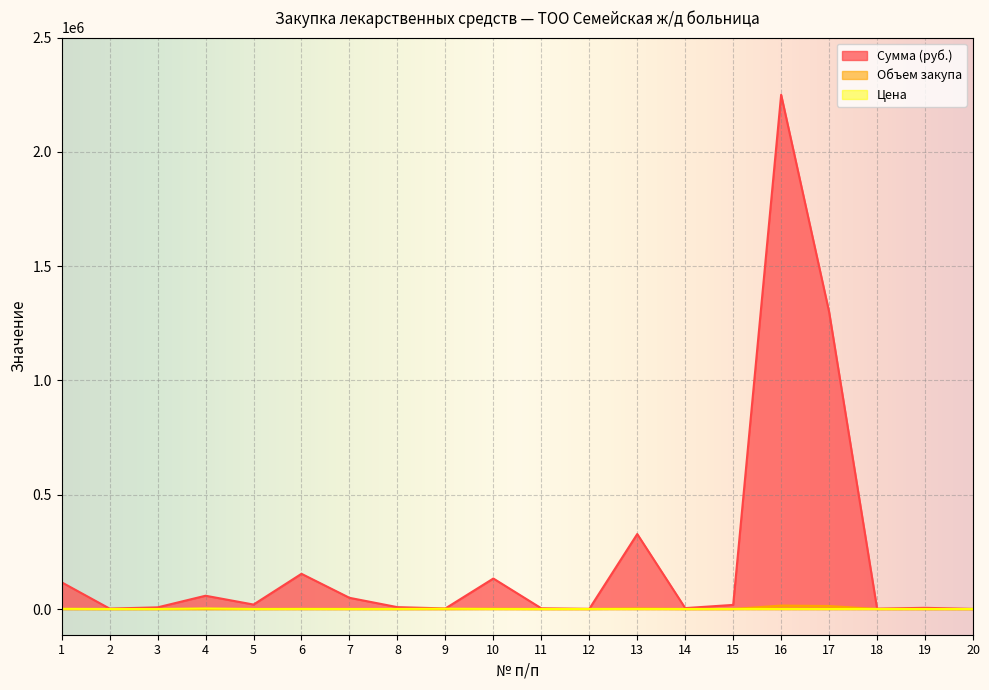

At which label does Объем закупа reach its peak?

16